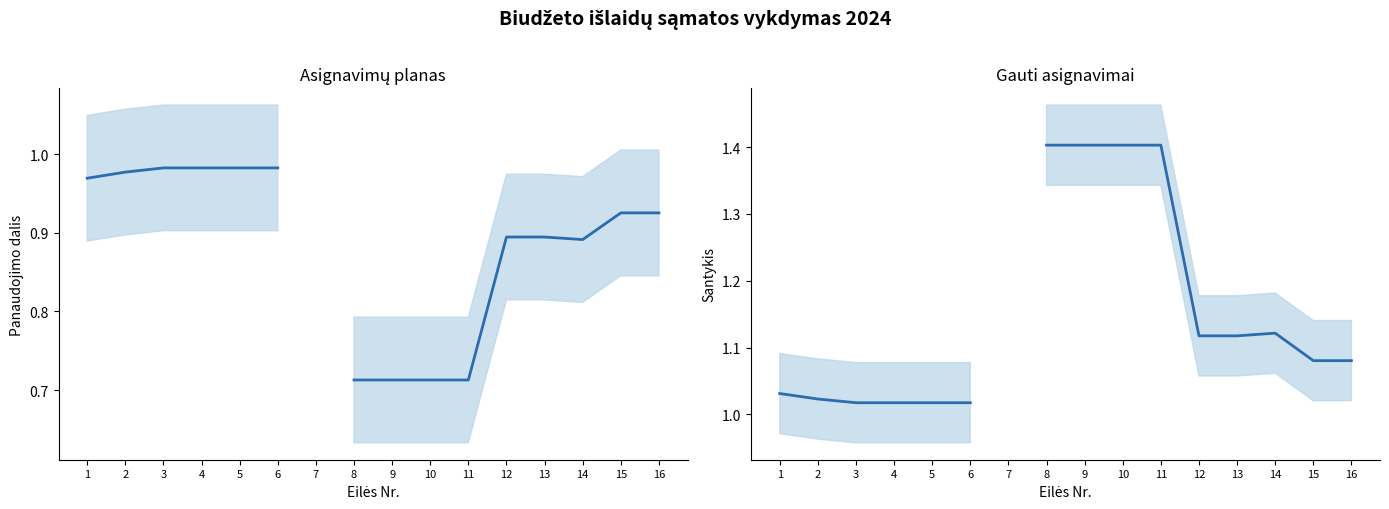

At which label does Panaudoti / Planas reach its minimum?

8